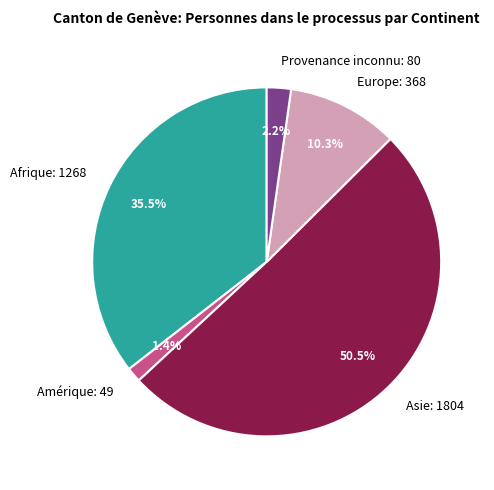

The Afrique slice represents 27% of the pie. True or false?

False